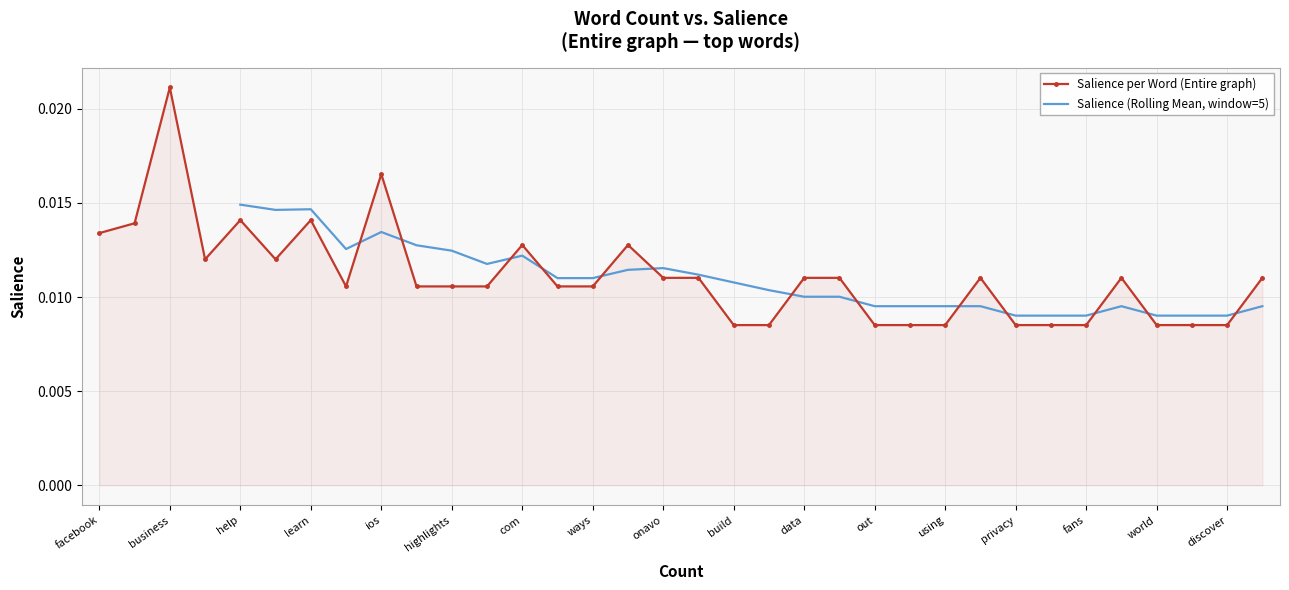

Which has a higher value, android or using?

android